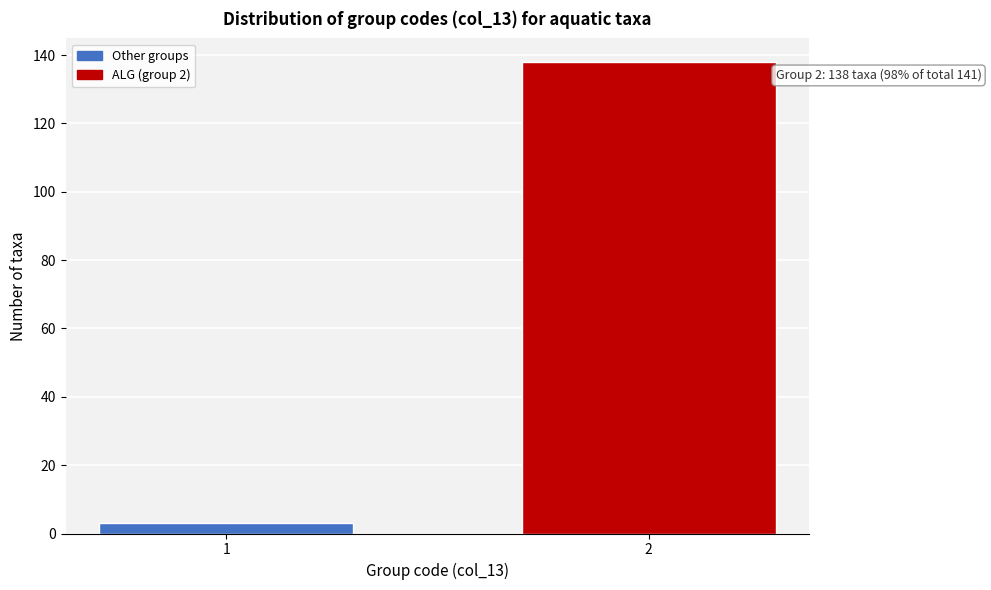

Reading left to right, transcribe all the data shown in this chart.

1=3	2=138